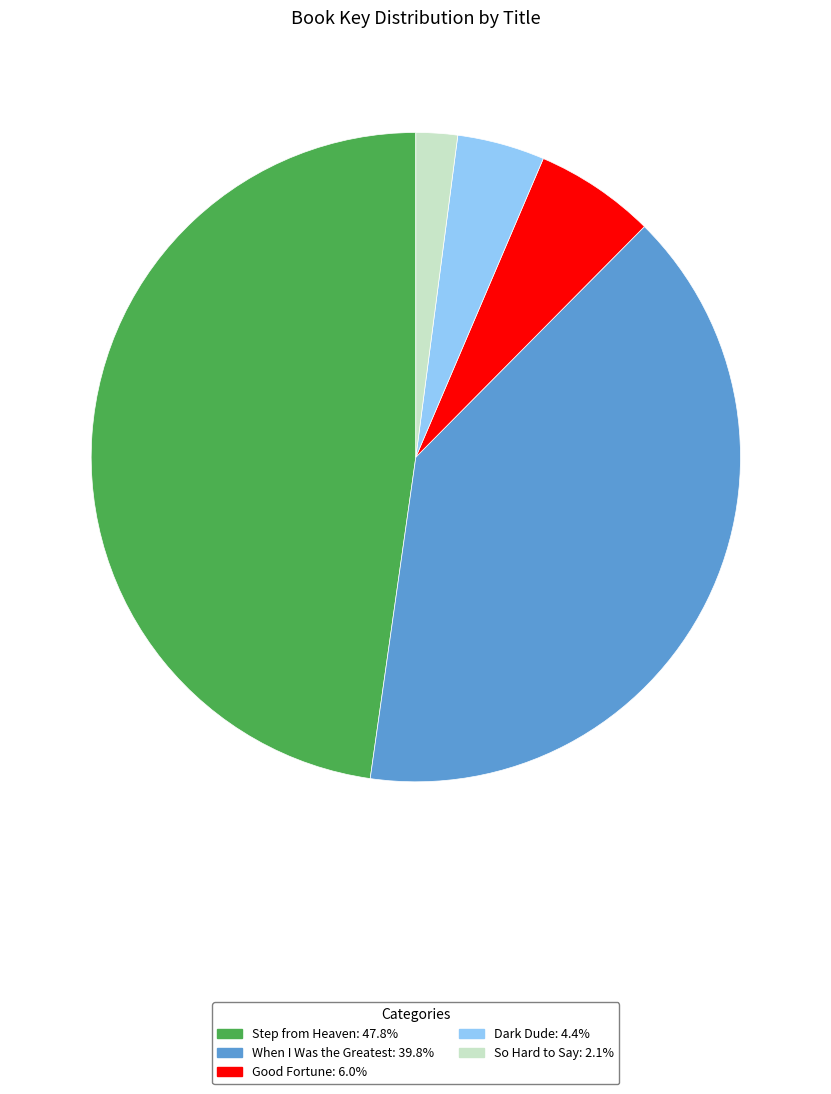

Combined, do When I Was the Greatest: 39.8% and Dark Dude: 4.4% account for over 50%?

No